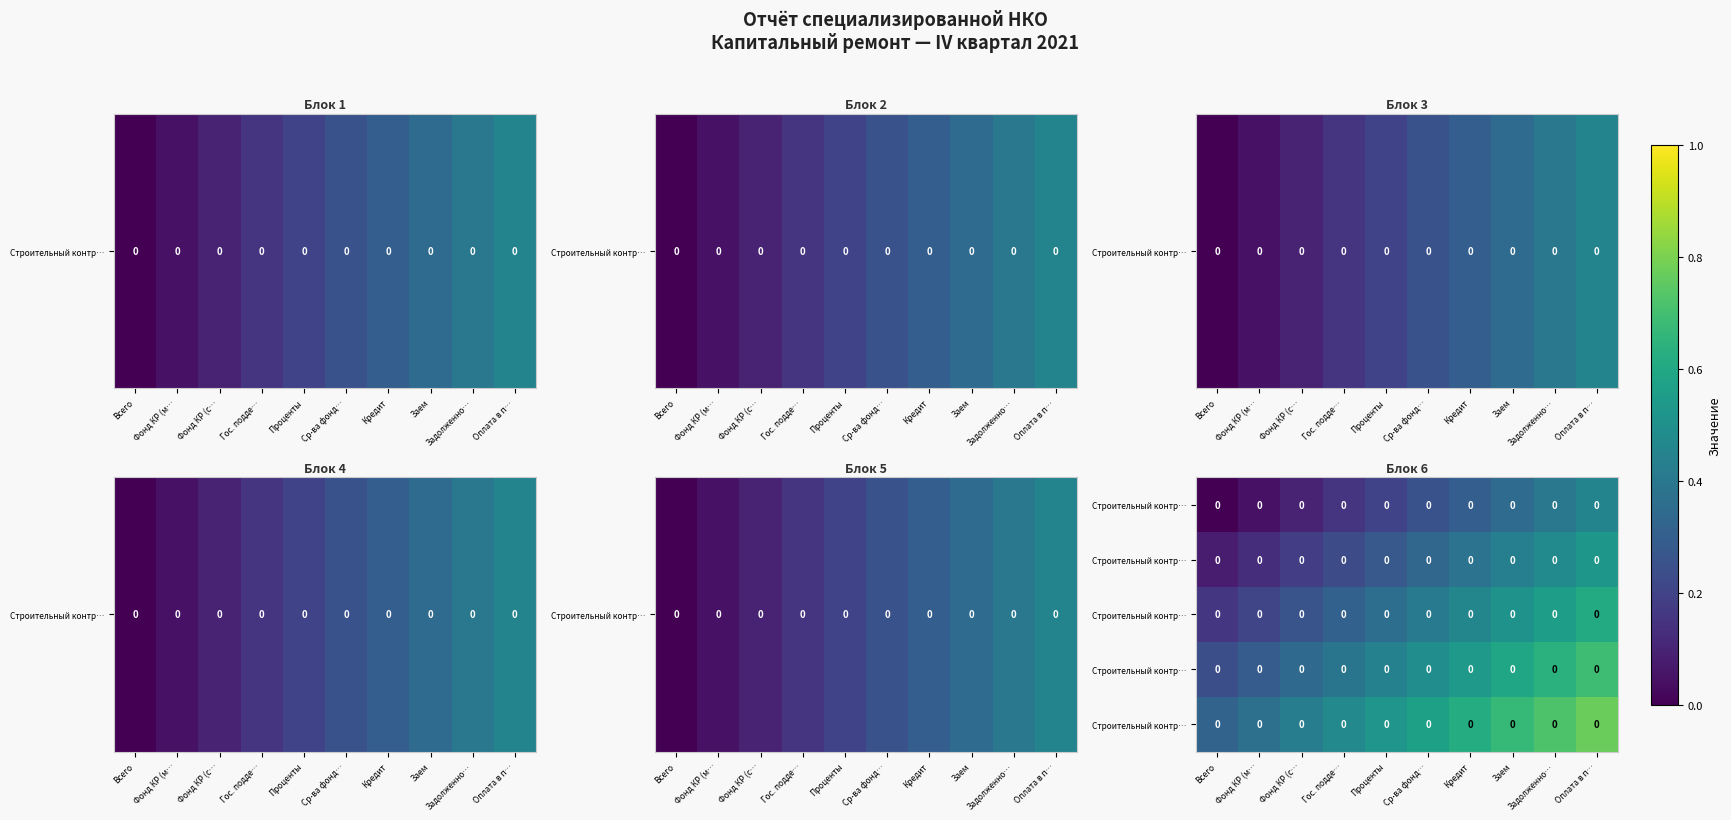

How many distinct data groups are displayed?

5